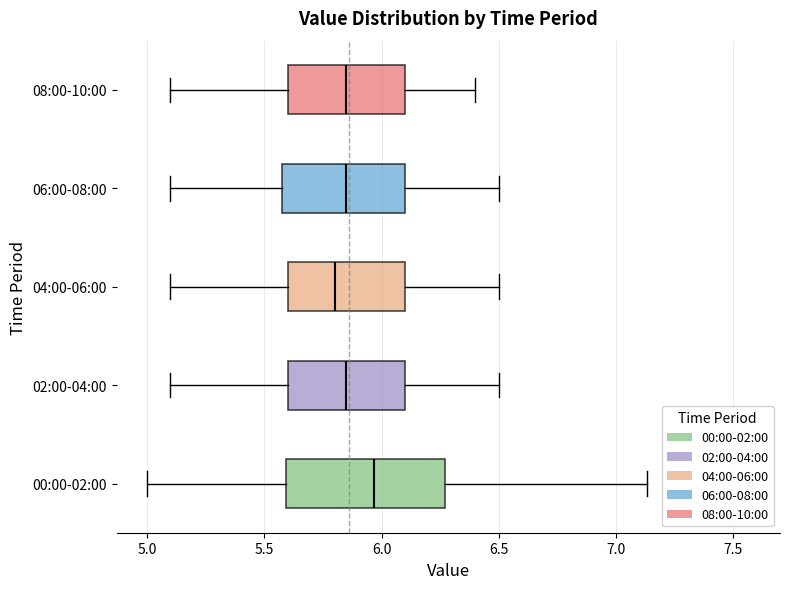

Reading bottom to top, read every box against the x-axis: the position of its median line, the range the box covers, and the ends of its whiskers. The values are not printed on the chart, so give them approximately, as read against the axis.

00:00-02:00: median 5.95, box 5.60 to 6.25, whiskers 5.00 to 7.15
02:00-04:00: median 5.85, box 5.60 to 6.10, whiskers 5.10 to 6.50
04:00-06:00: median 5.80, box 5.60 to 6.10, whiskers 5.10 to 6.50
06:00-08:00: median 5.85, box 5.60 to 6.10, whiskers 5.10 to 6.50
08:00-10:00: median 5.85, box 5.60 to 6.10, whiskers 5.10 to 6.40